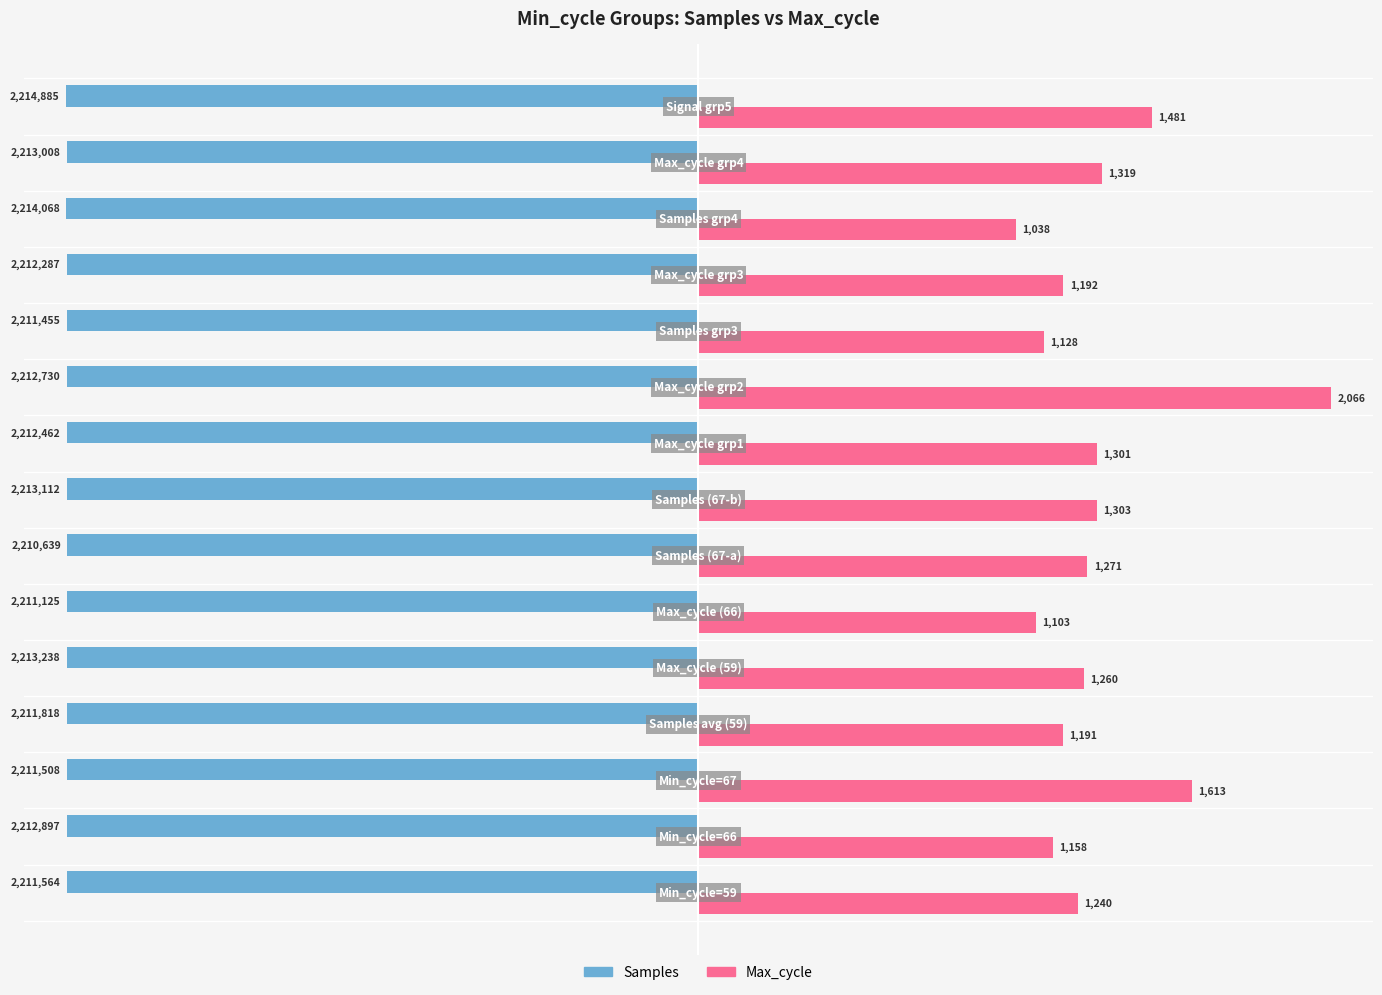

What are all the series names shown in the legend?

Samples, Max_cycle